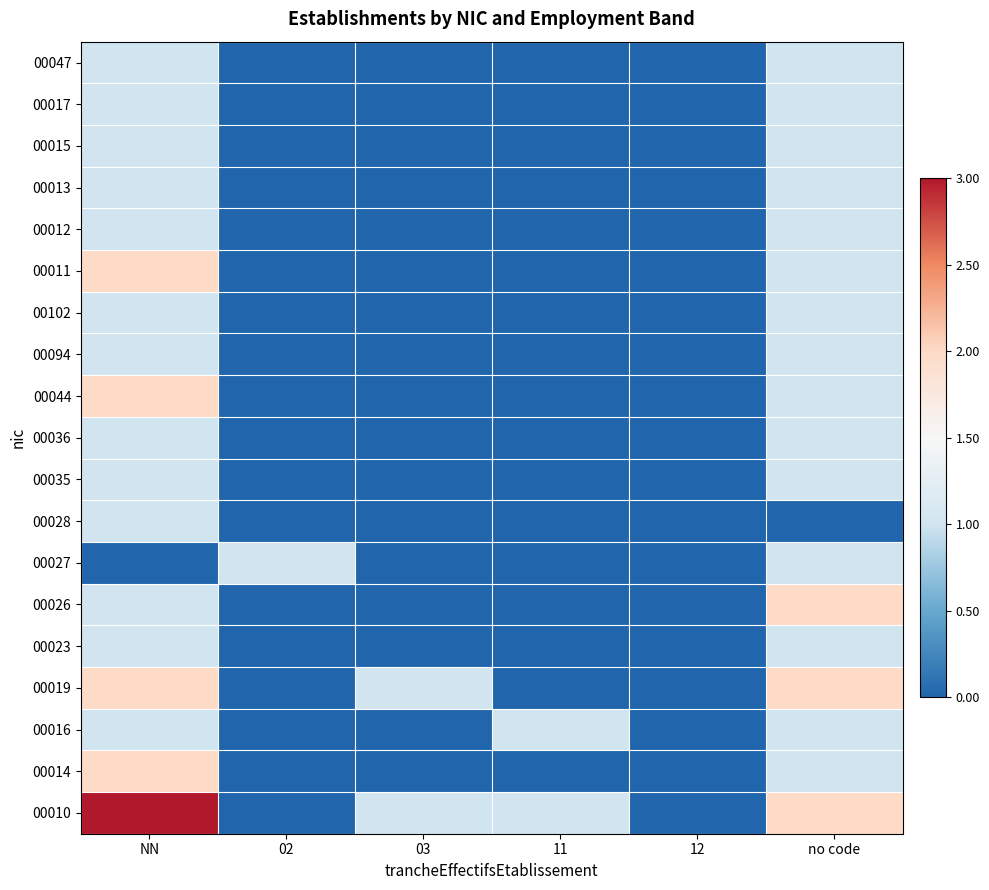

What is the total value across all series at 02?

1